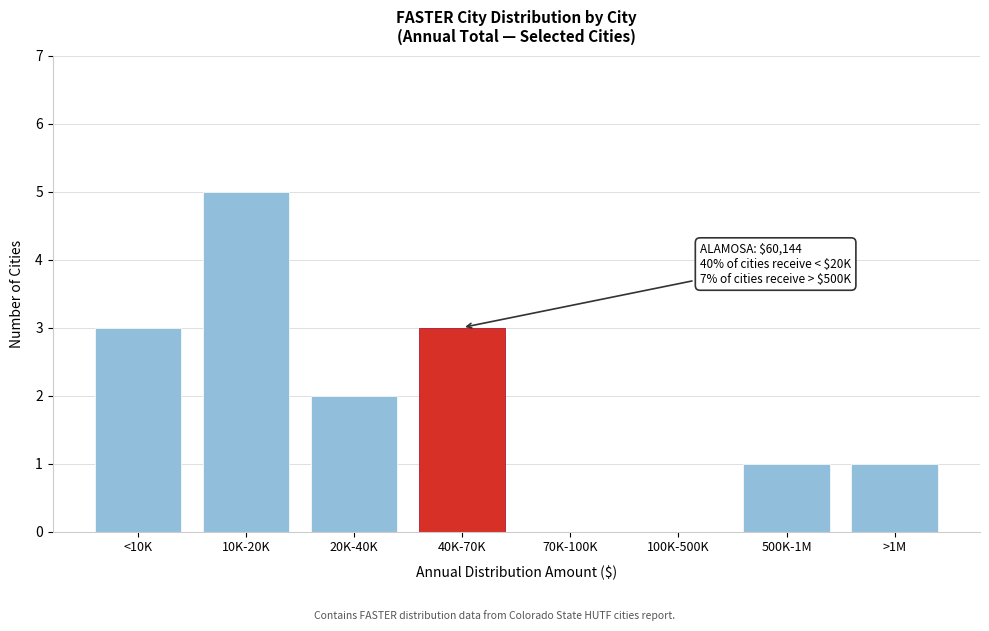

Reading left to right, what are all the values shown in this chart?

<10K=3	10K-20K=5	20K-40K=2	40K-70K=3	70K-100K=0	100K-500K=0	500K-1M=1	>1M=1